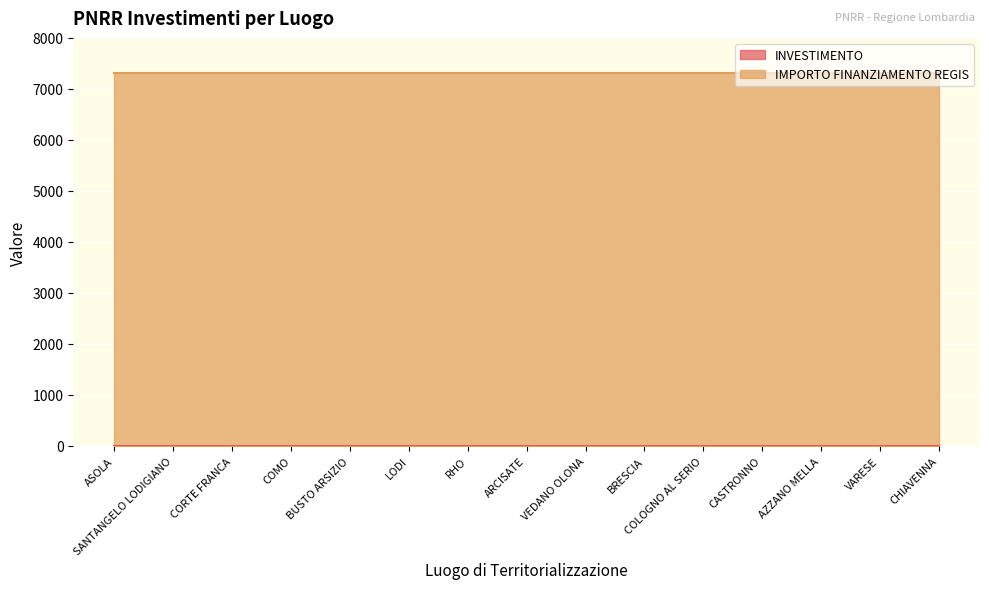

Reading left to right, list all the values displayed in this chart.

INVESTIMENTO: 1.4	1.4	1.4	1.4	1.4	1.4	1.4	1.4	1.4	1.4	1.4	1.4	1.4	1.4	1.4
IMPORTO FINANZIAMENTO REGIS: 7301.0	7301.0	7301.0	7301.0	7301.0	7301.0	7301.0	7301.0	7301.0	7301.0	7301.0	7301.0	7301.0	7301.0	7301.0